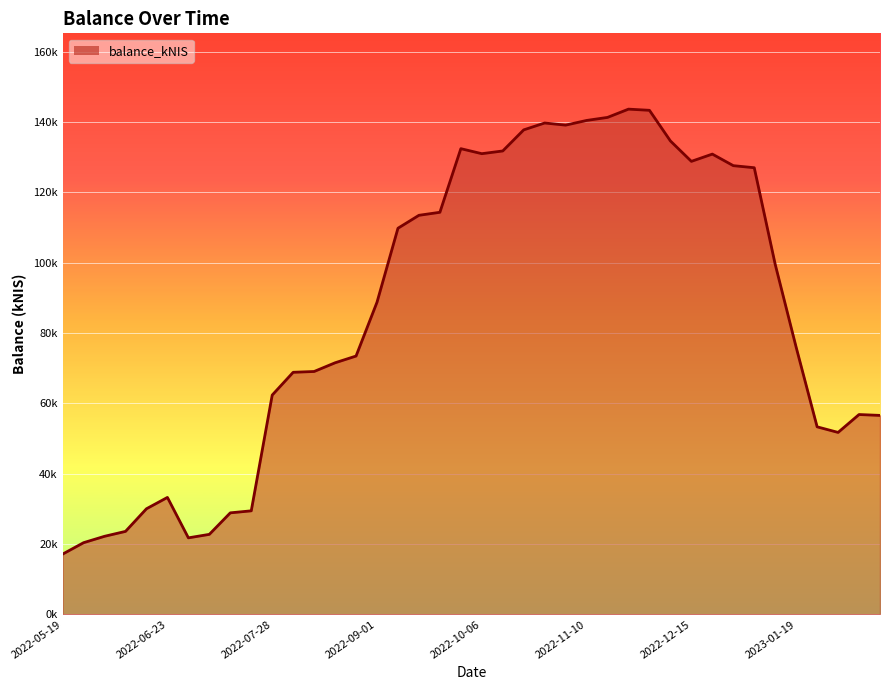

Does the chart display data point markers on the line(s)?

No